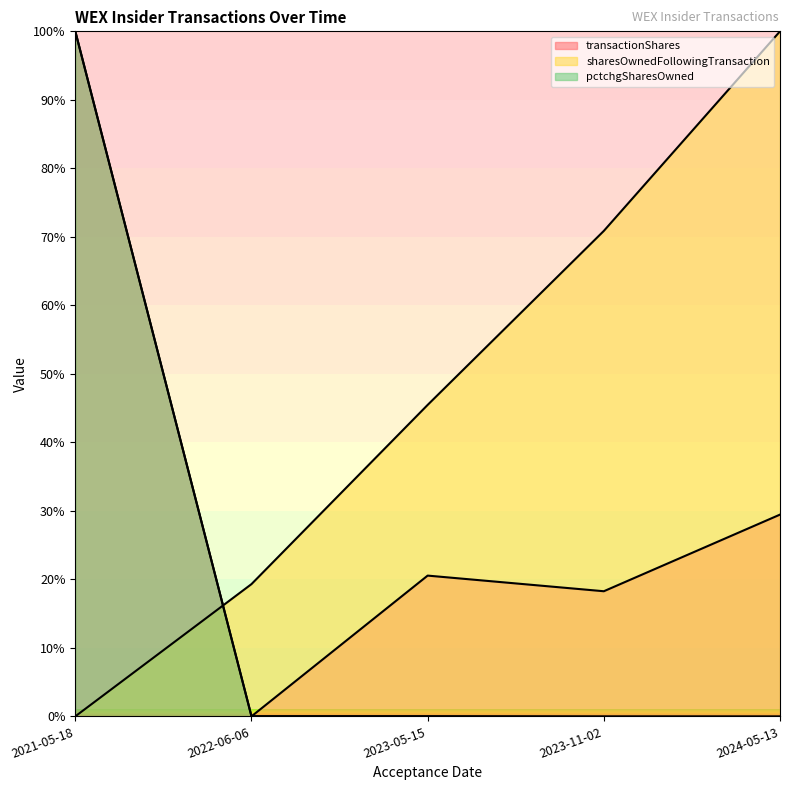

Reading right to left, transcribe all the data shown in this chart.

transactionShares: 2024-05-13=29.5	2023-11-02=18.3	2023-05-15=20.5	2022-06-06=0.0	2021-05-18=100.0
sharesOwnedFollowingTransaction: 2024-05-13=100.0	2023-11-02=70.9	2023-05-15=45.5	2022-06-06=19.3	2021-05-18=0.0
pctchgSharesOwned: 2024-05-13=0.0	2023-11-02=0.0	2023-05-15=0.0	2022-06-06=0.0	2021-05-18=100.0